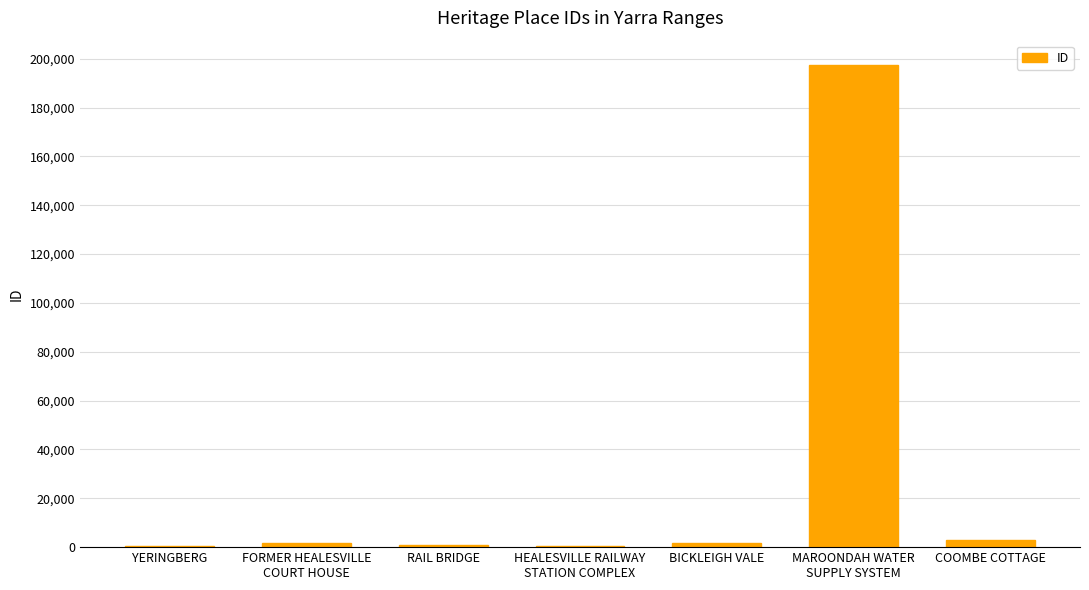

What is the sum of all values?

205920